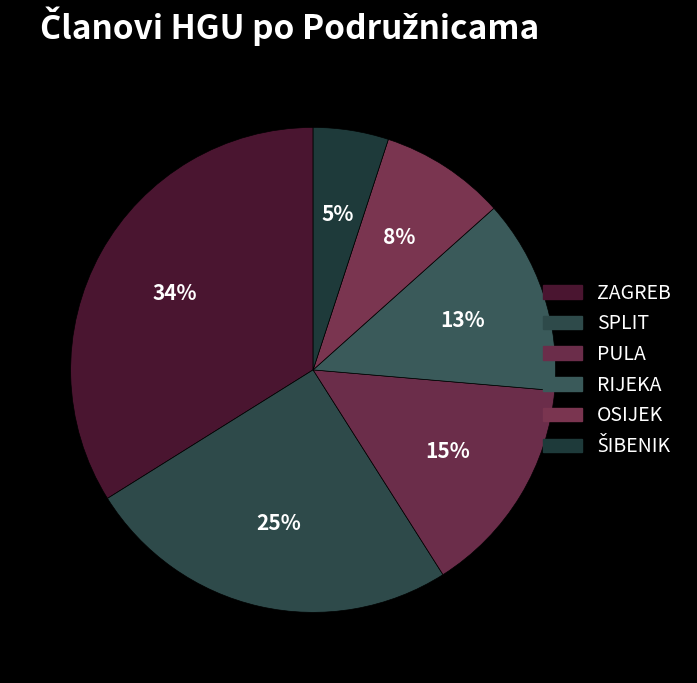

To the nearest percent, what percentage of the pie is RIJEKA?

13%